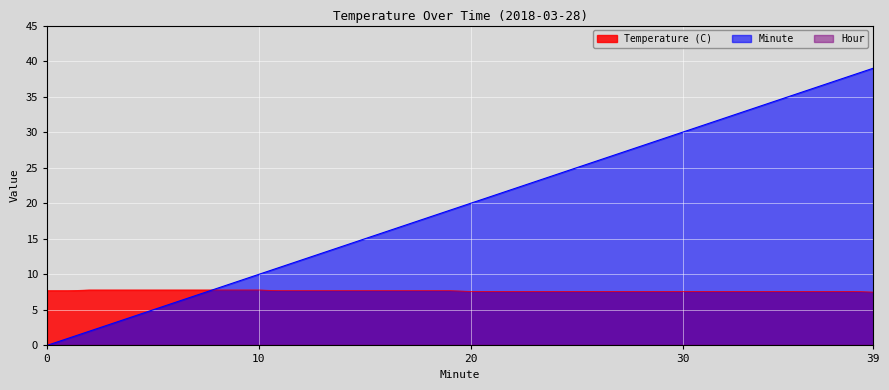

The Temperature (C) series shows 11.2 at 22. True or false?

False